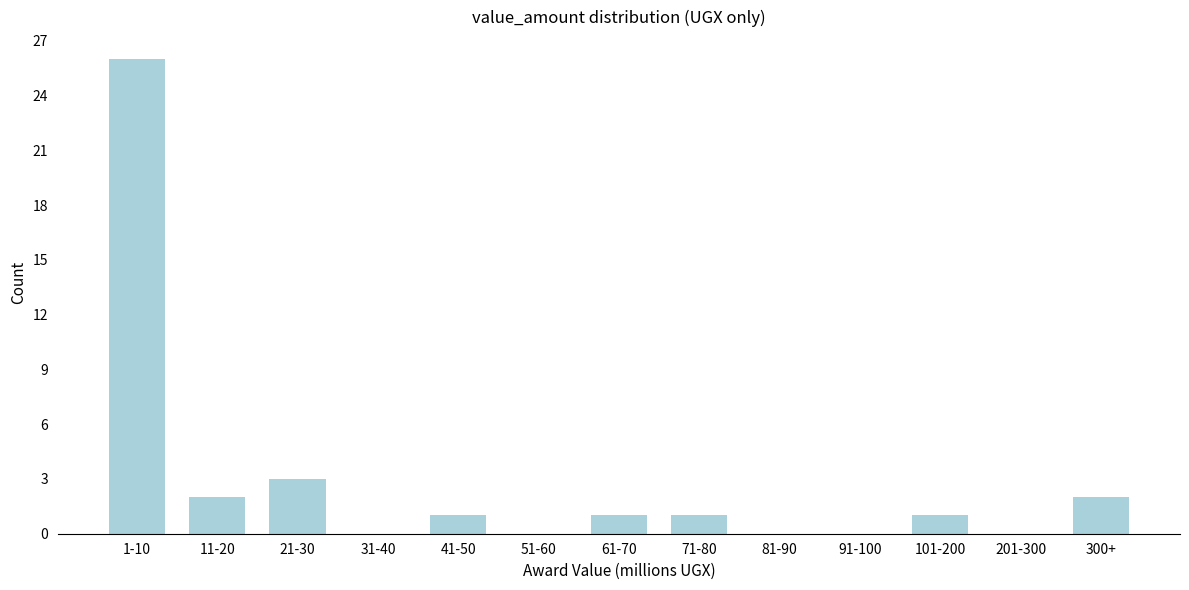

At which label is the value closest to 13?

21-30